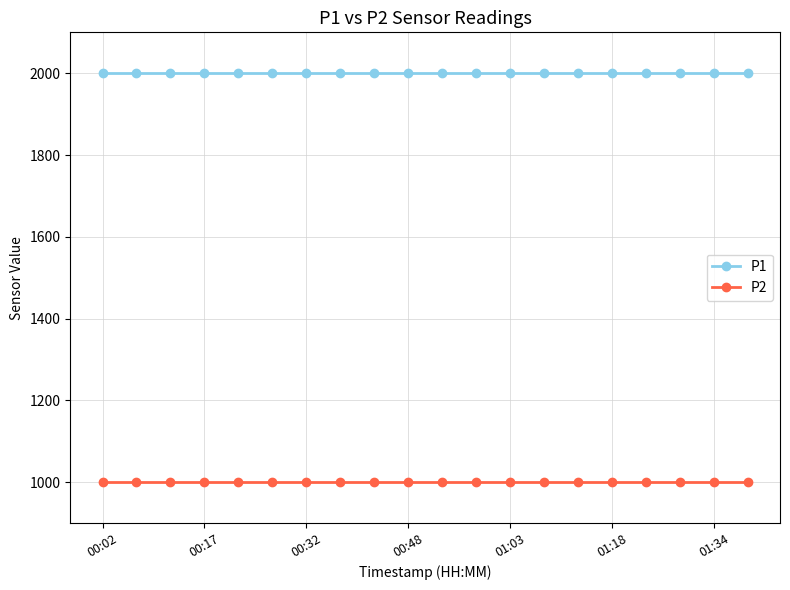

Which series has the largest total across all categories?

P1